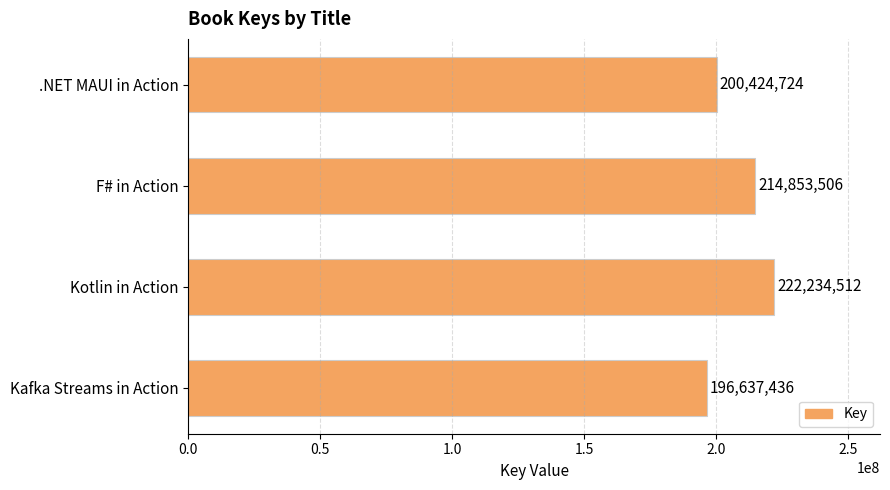

Which label corresponds to the largest value in the chart?

Kotlin in Action